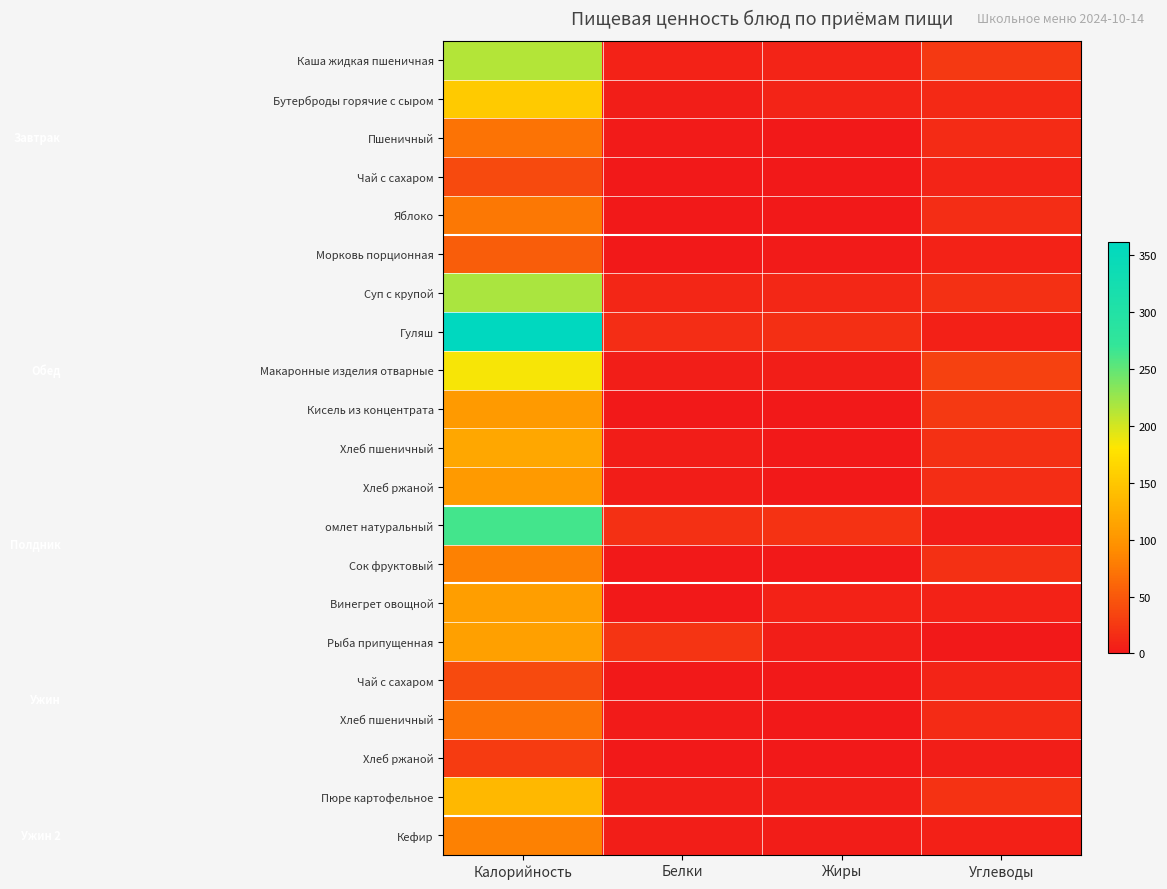

At which category is the sum across all series the highest?

Калорийность